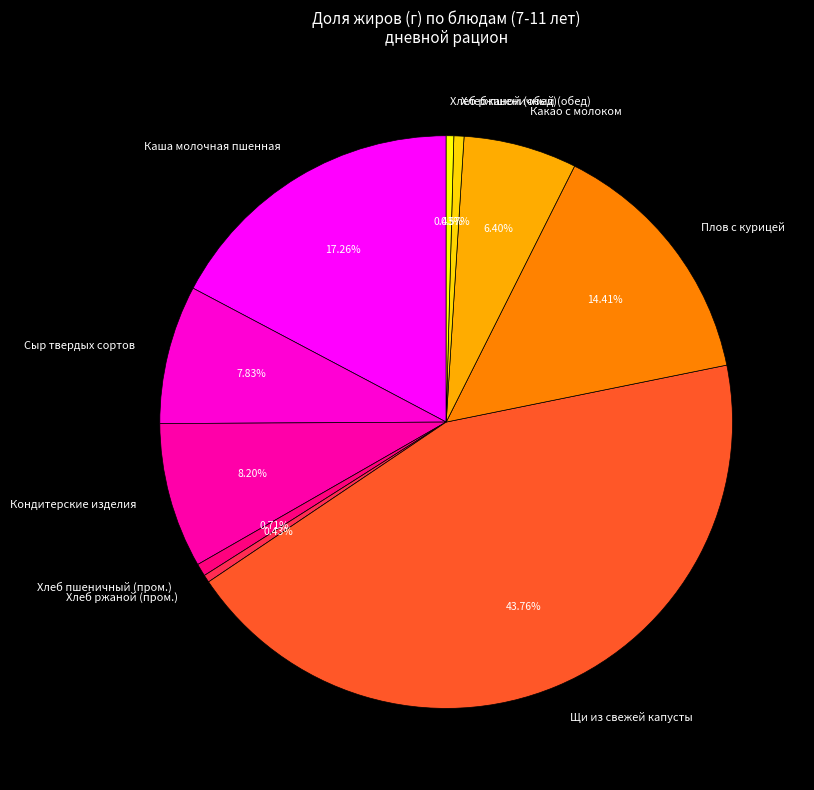

To the nearest percent, what percentage of the pie is Щи из свежей капусты?

44%